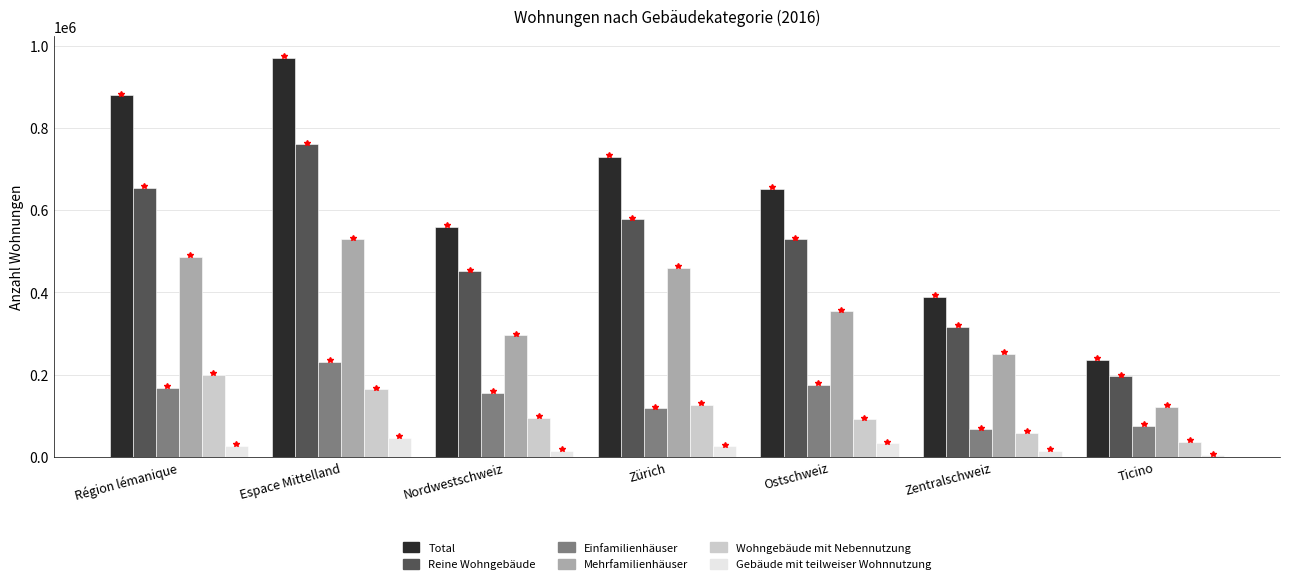

Which series has the largest total across all categories?

Total